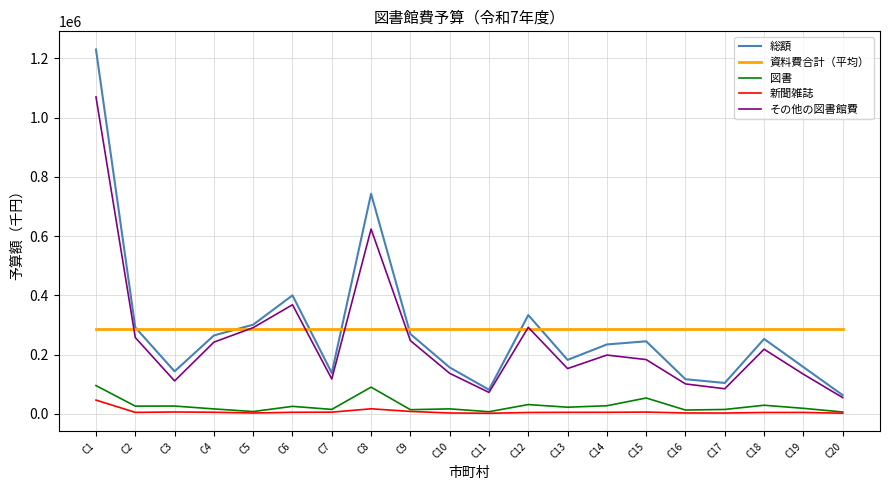

What is the smallest value displayed?

1640.0